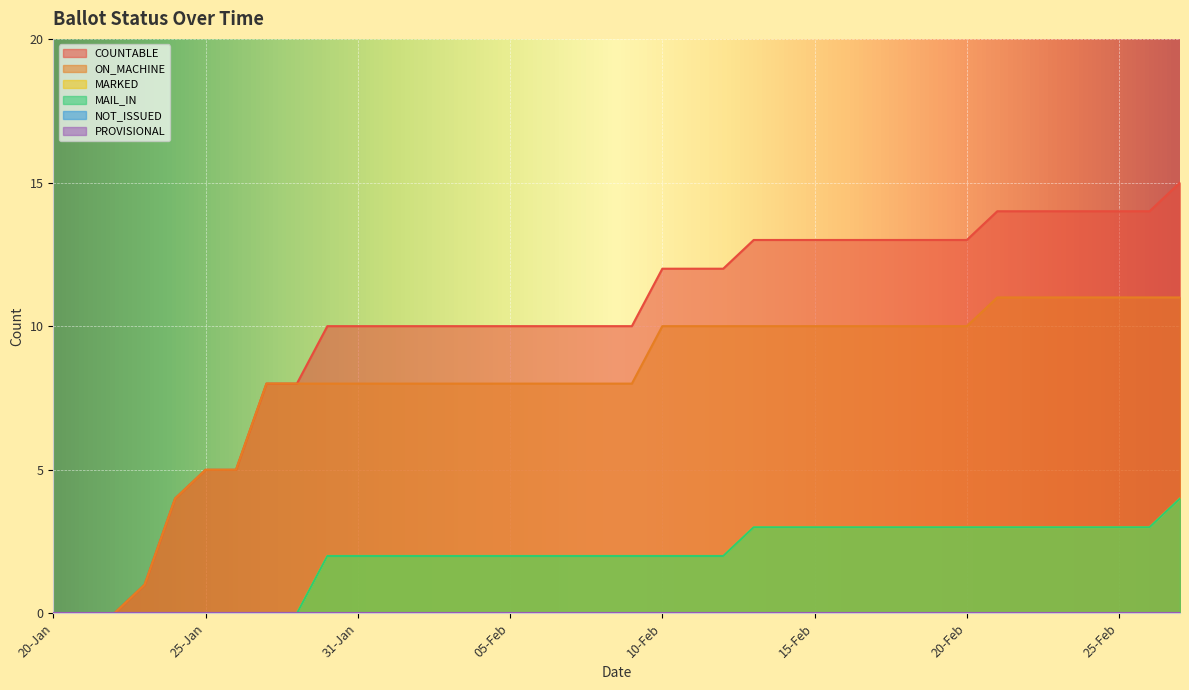

At which label does ON_MACHINE reach its peak?

21-Feb